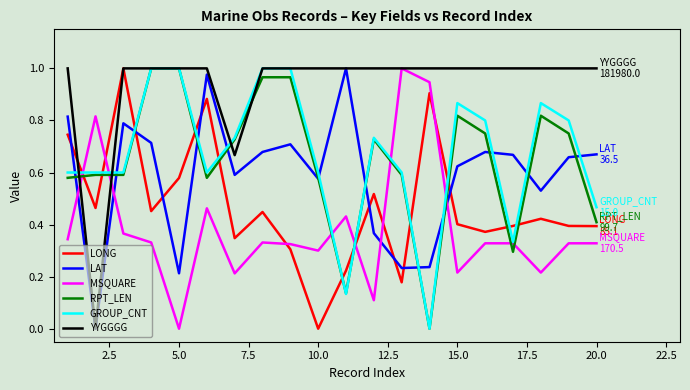

Which series has the largest total across all categories?

YYGGGG